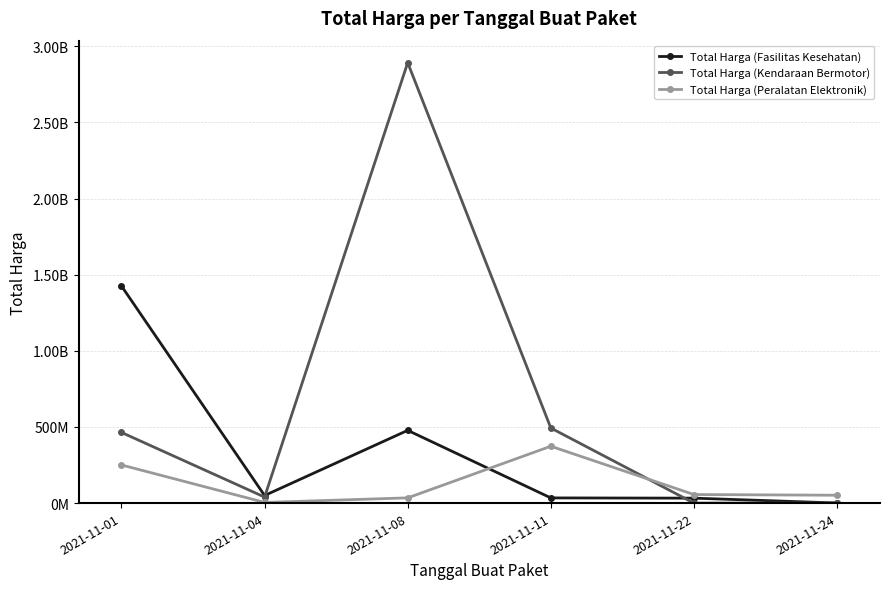

Does the chart have visible grid lines?

Yes